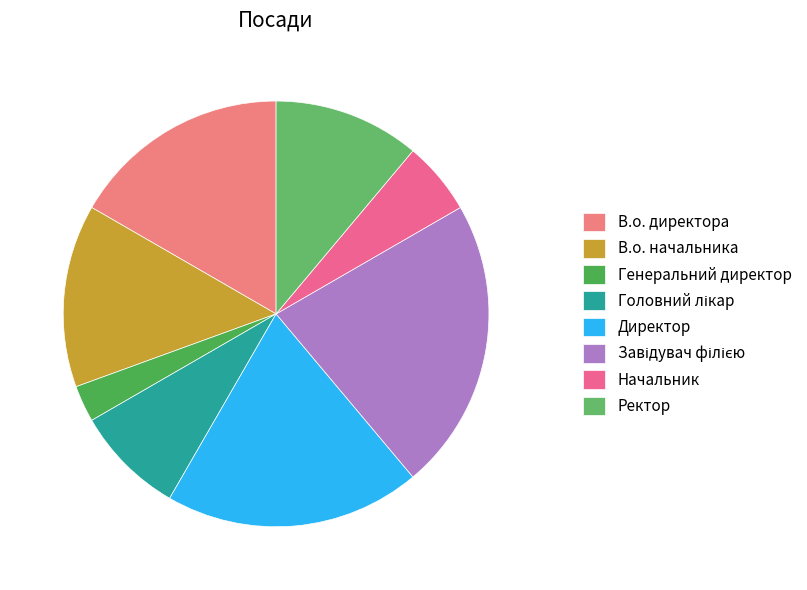

What percentage do Директор and Головний лікар together represent?

27.8%